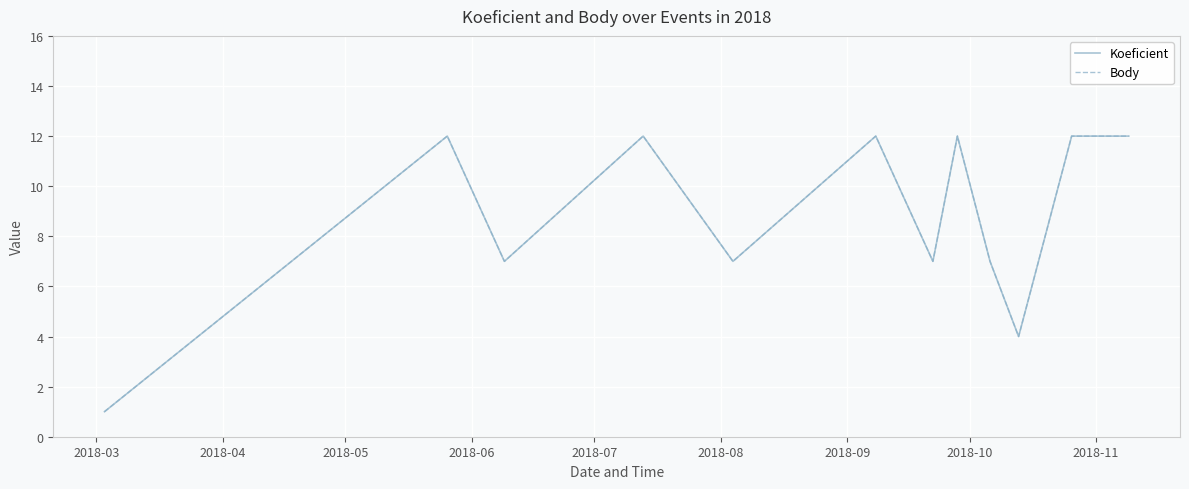

Does the chart display data point markers on the line(s)?

No